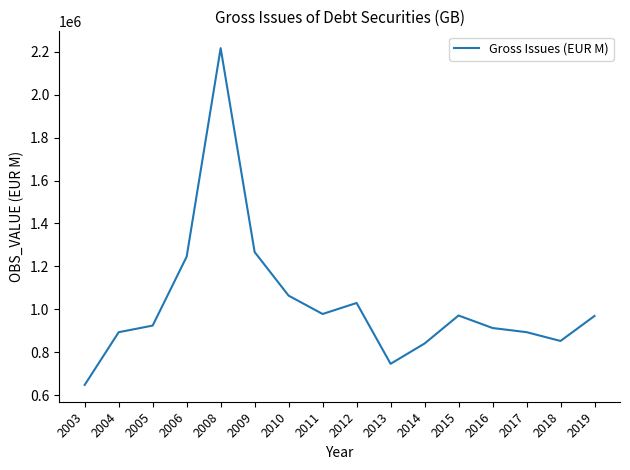

What is the smallest value displayed?

648472.0